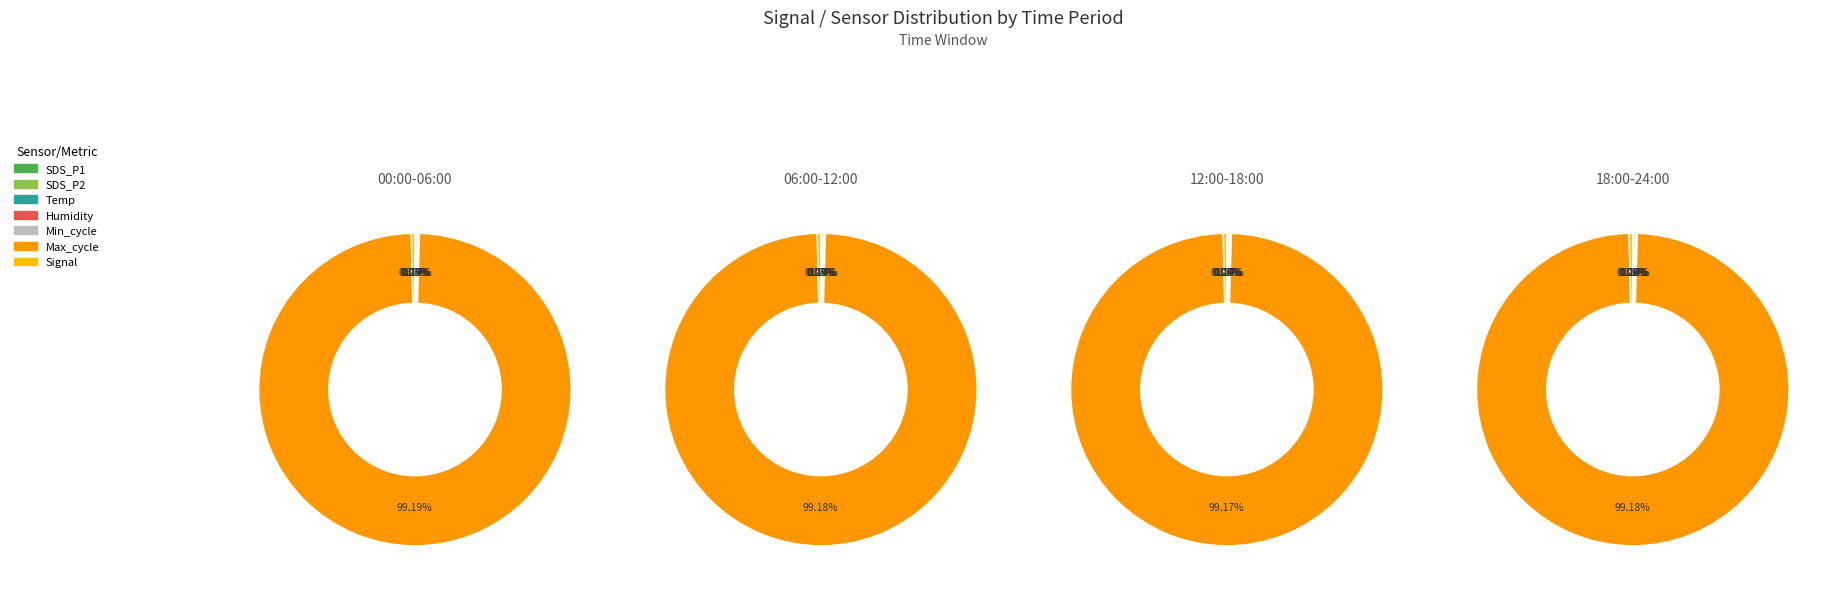

Which has a higher value, Humidity or Min_cycle?

Humidity